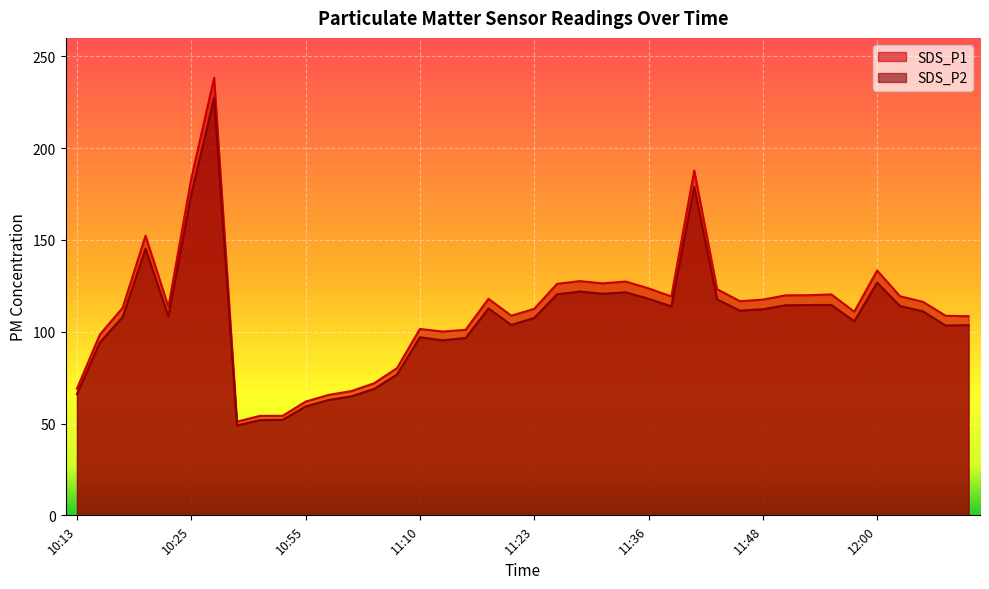

Between 11:23 and 11:33, which series saw the biggest shift?

SDS_P1